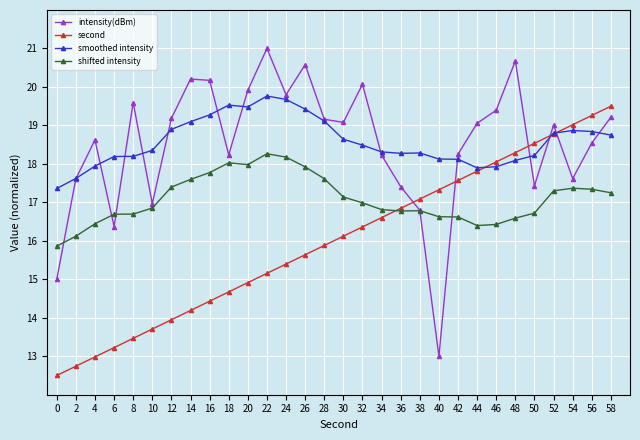

True or false: second has more than 1 points higher than both neighbors.

False